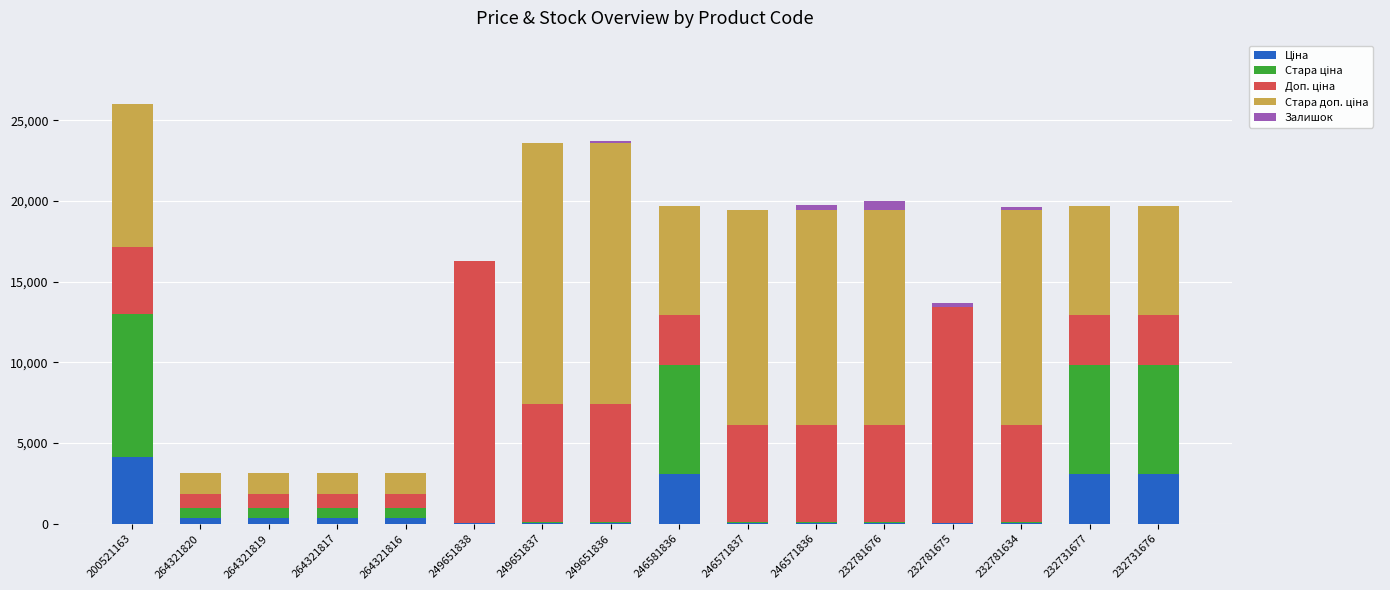

What is the total value across all series at 246581836?

19718.1